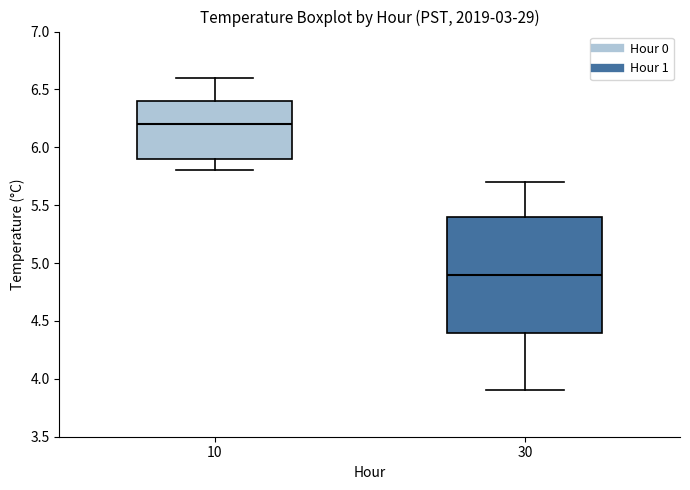

Where is the lower edge of the box at x = 30 on the y-axis? The values are not printed on the chart, so give them approximately, as read against the axis.

4.4